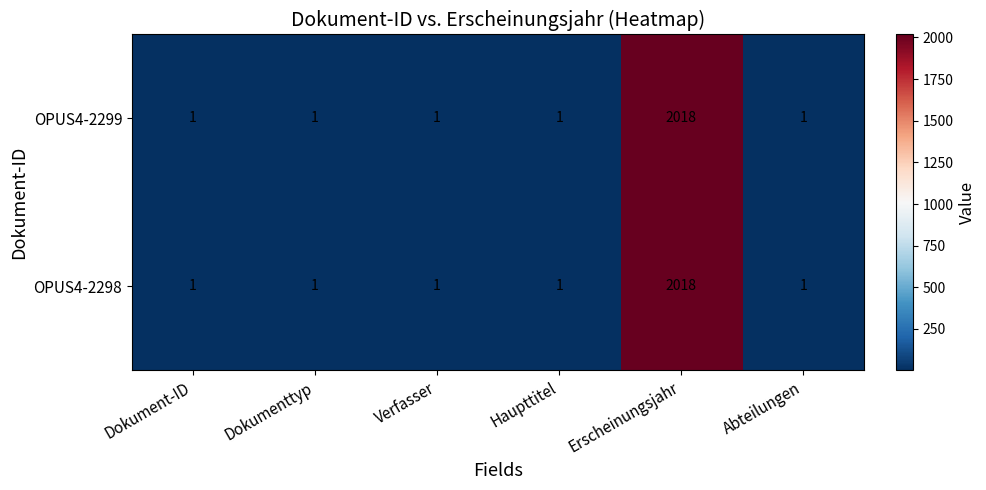

What is the difference between the maximum and minimum values in the OPUS4-2298 series?

2017